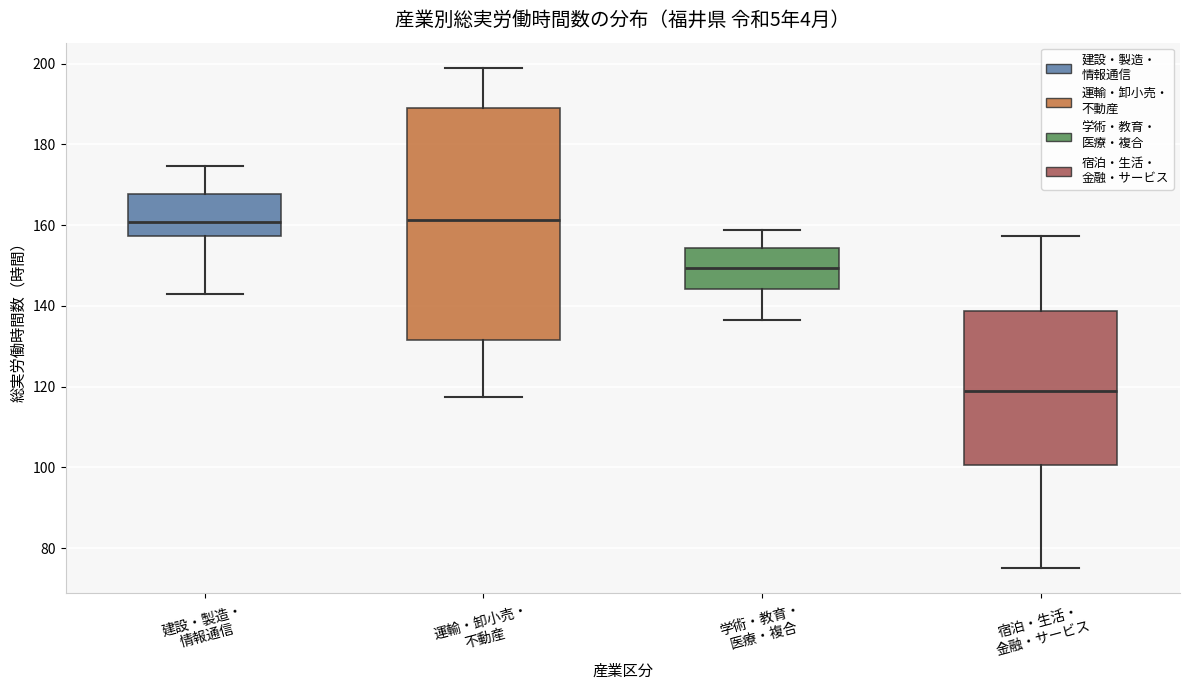

Comparing the boxes themselves (not the whiskers), which one is the tallest?

運輸・卸小売・ 不動産